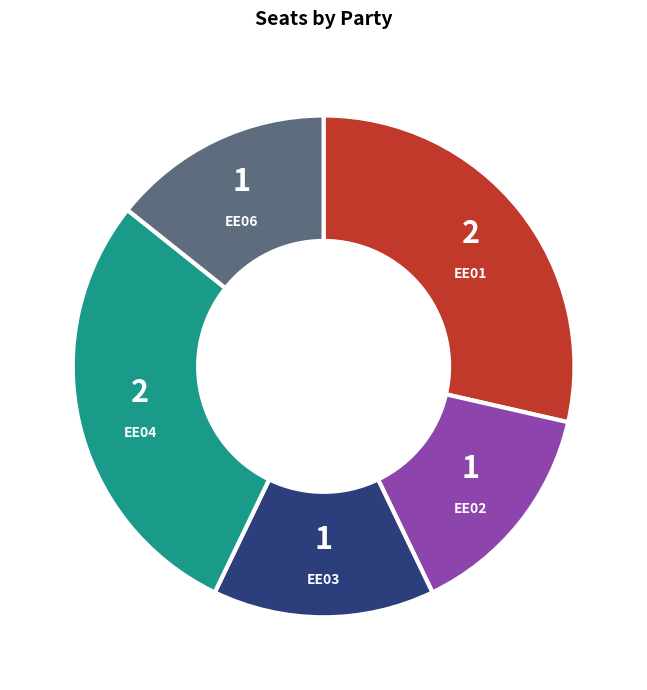

Combined, do EE04 and EE01 account for over 50%?

Yes